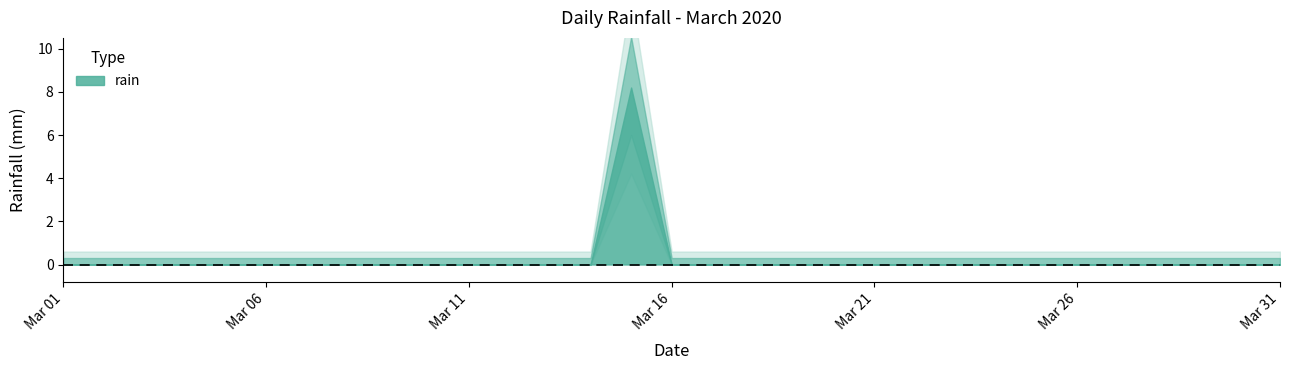

Rank the categories by value from highest to lowest.

2020-03-15, 2020-03-01, 2020-03-02, 2020-03-03, 2020-03-04, 2020-03-05, 2020-03-06, 2020-03-07, 2020-03-08, 2020-03-09, 2020-03-10, 2020-03-11, 2020-03-12, 2020-03-13, 2020-03-14, 2020-03-16, 2020-03-17, 2020-03-18, 2020-03-19, 2020-03-20, 2020-03-21, 2020-03-22, 2020-03-23, 2020-03-24, 2020-03-25, 2020-03-26, 2020-03-27, 2020-03-28, 2020-03-29, 2020-03-30, 2020-03-31